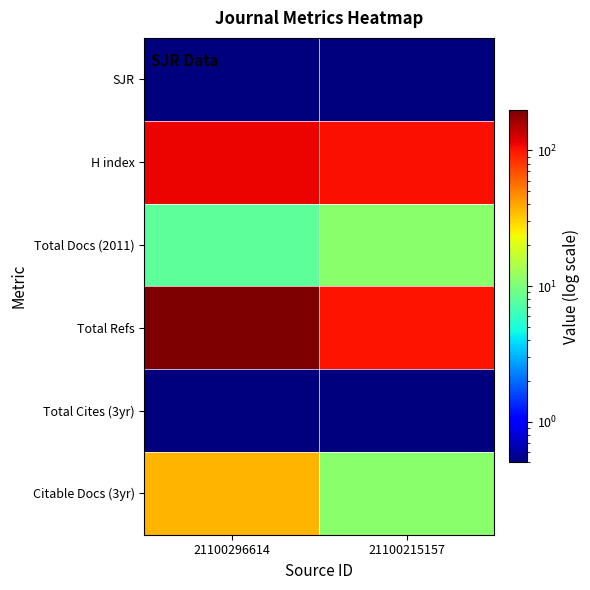

What is the difference between the highest and lowest values at 21100296614?

197.5